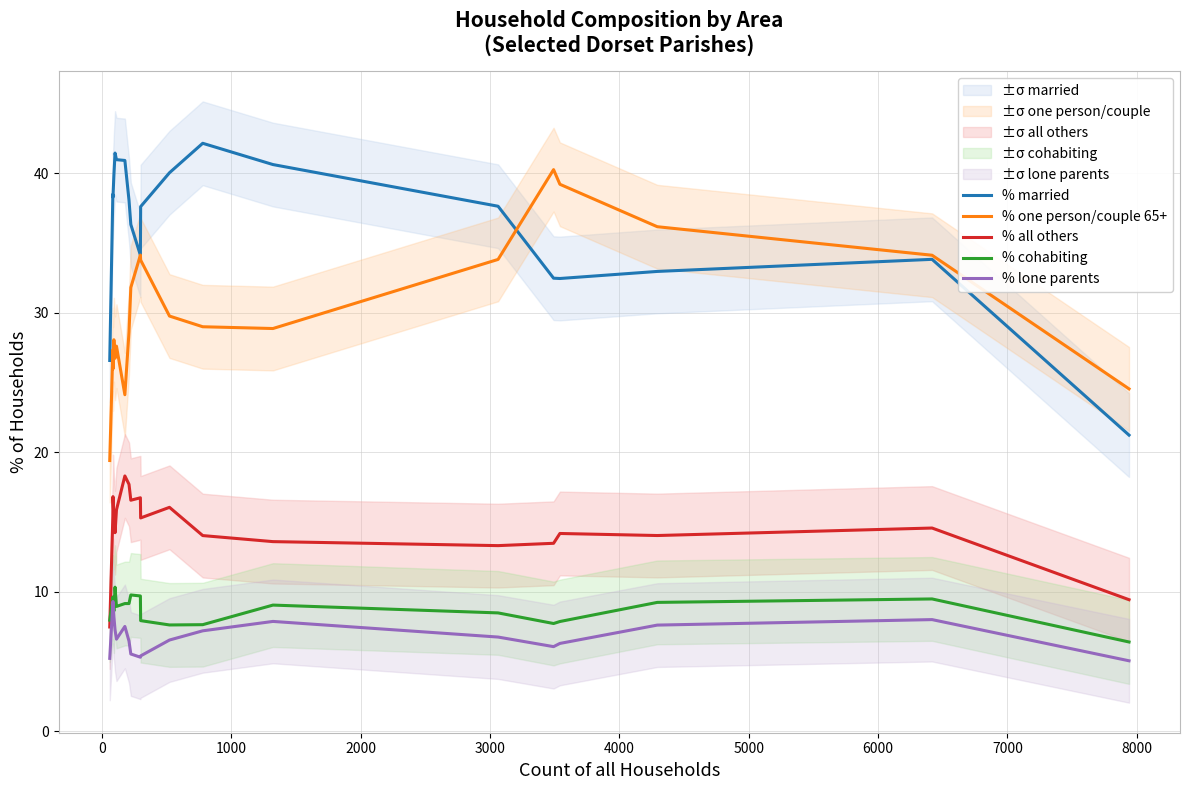

In % one person/couple 65+, how many points are lower than both neighbors (excluding endpoints)?

4